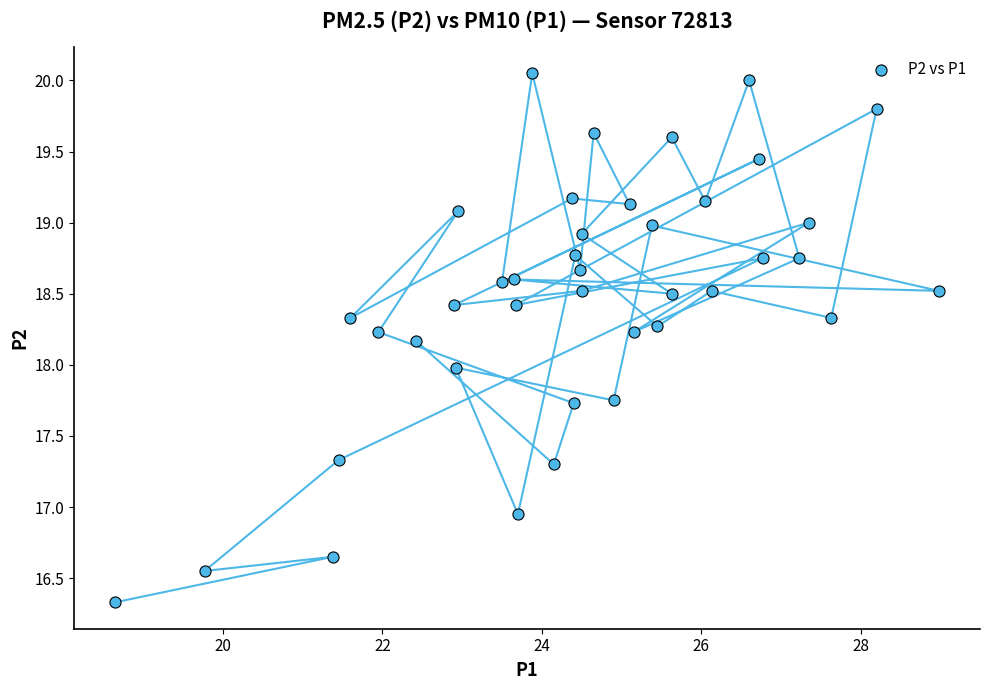

What is the range of X values (max minus min)?

10.3